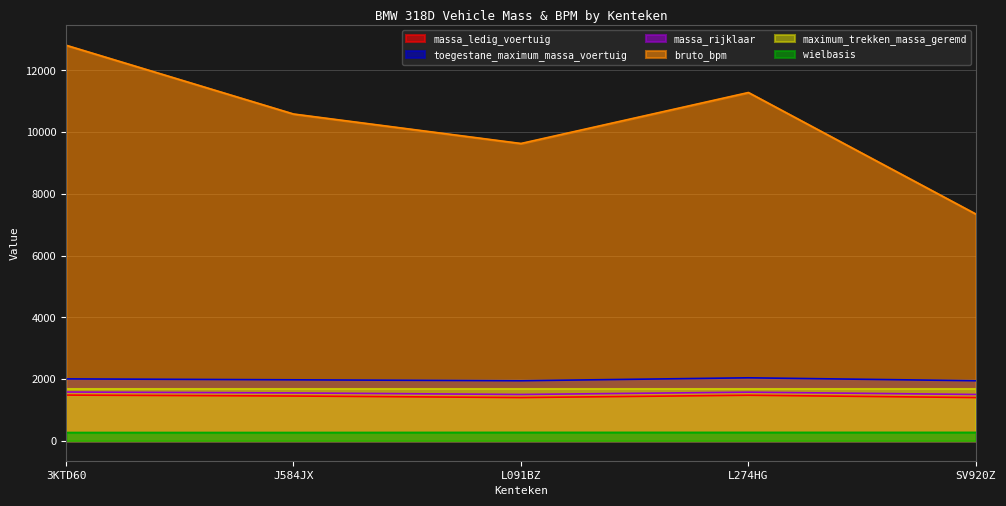

True or false: wielbasis has a value of 273 at 3KTD60.

True